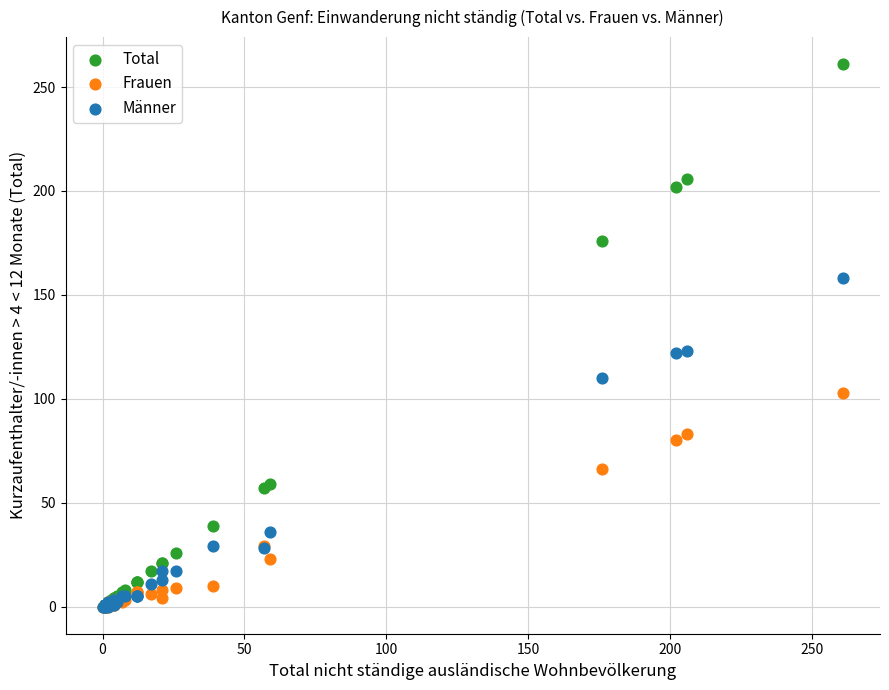

Which series has the largest Y range (max minus min)?

Total